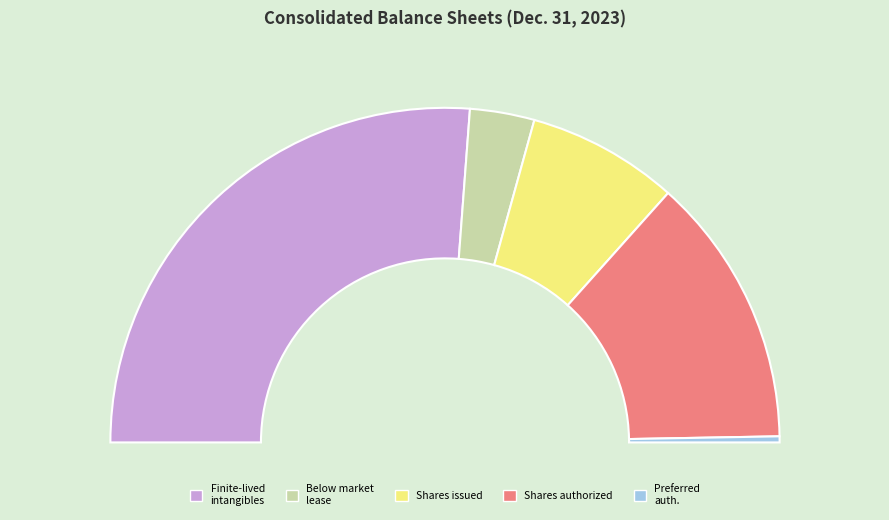

What is the ratio of the value at Below market lease, accumulated amortization to the value at Finite-lived intangible assets, accumulated amortization?

0.1